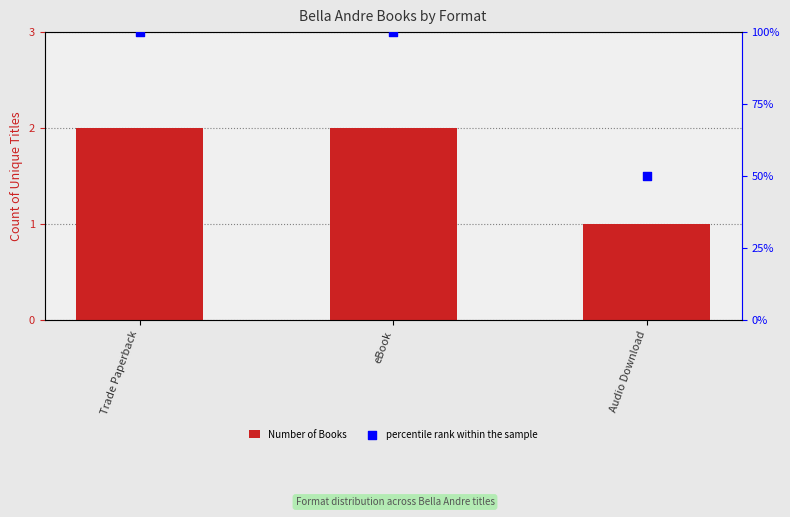

Which series contains the highest Y value?

percentile rank within the sample